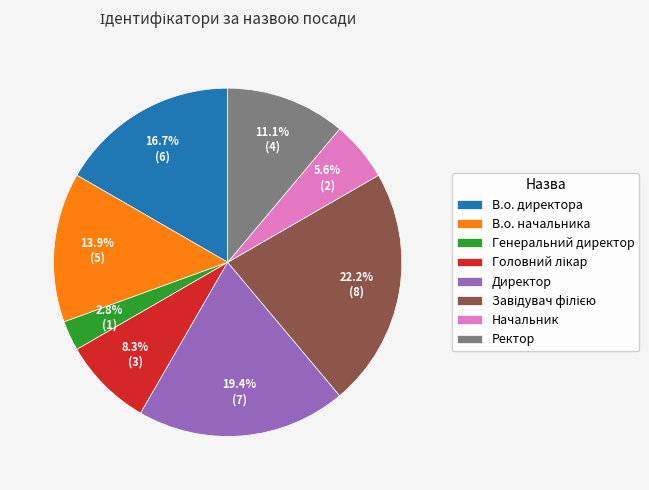

True or false: Начальник accounts for 1% of the total.

False